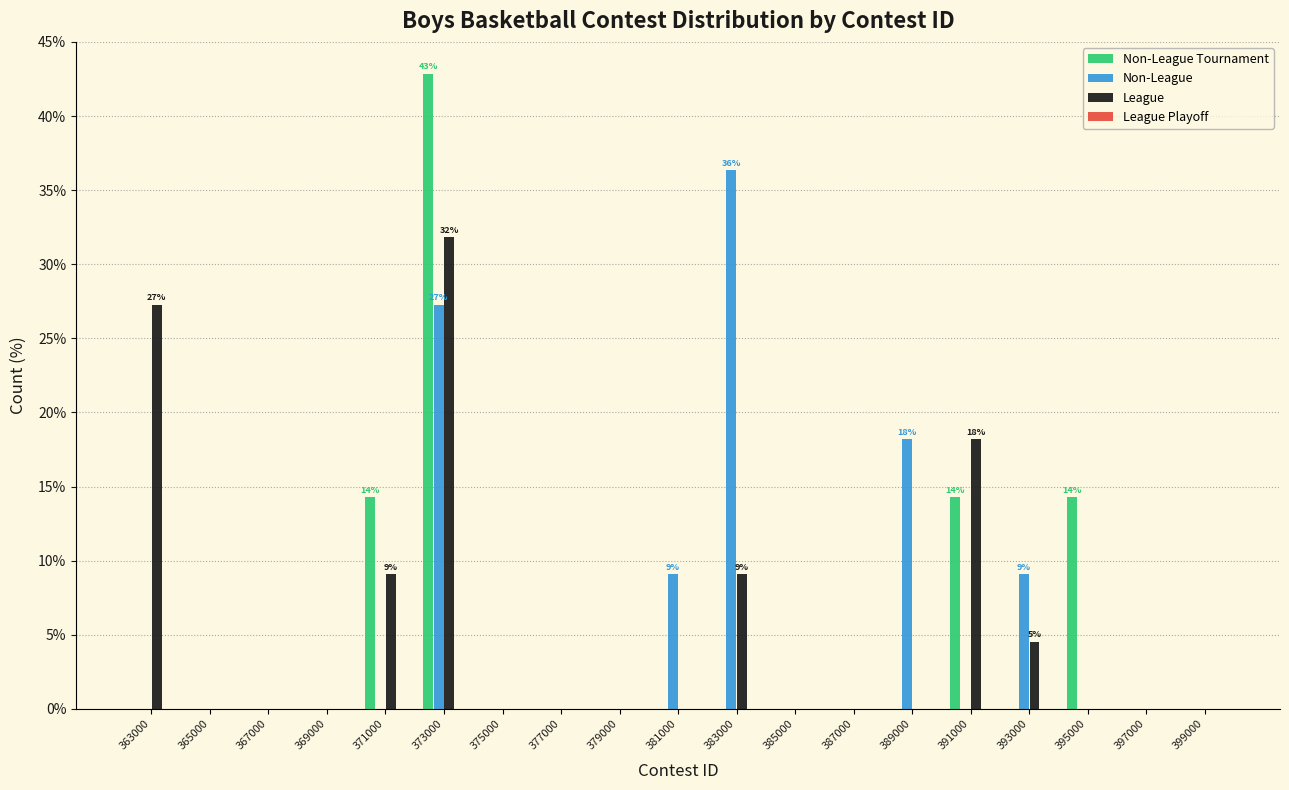

What is the maximum value shown in the chart?

42.9